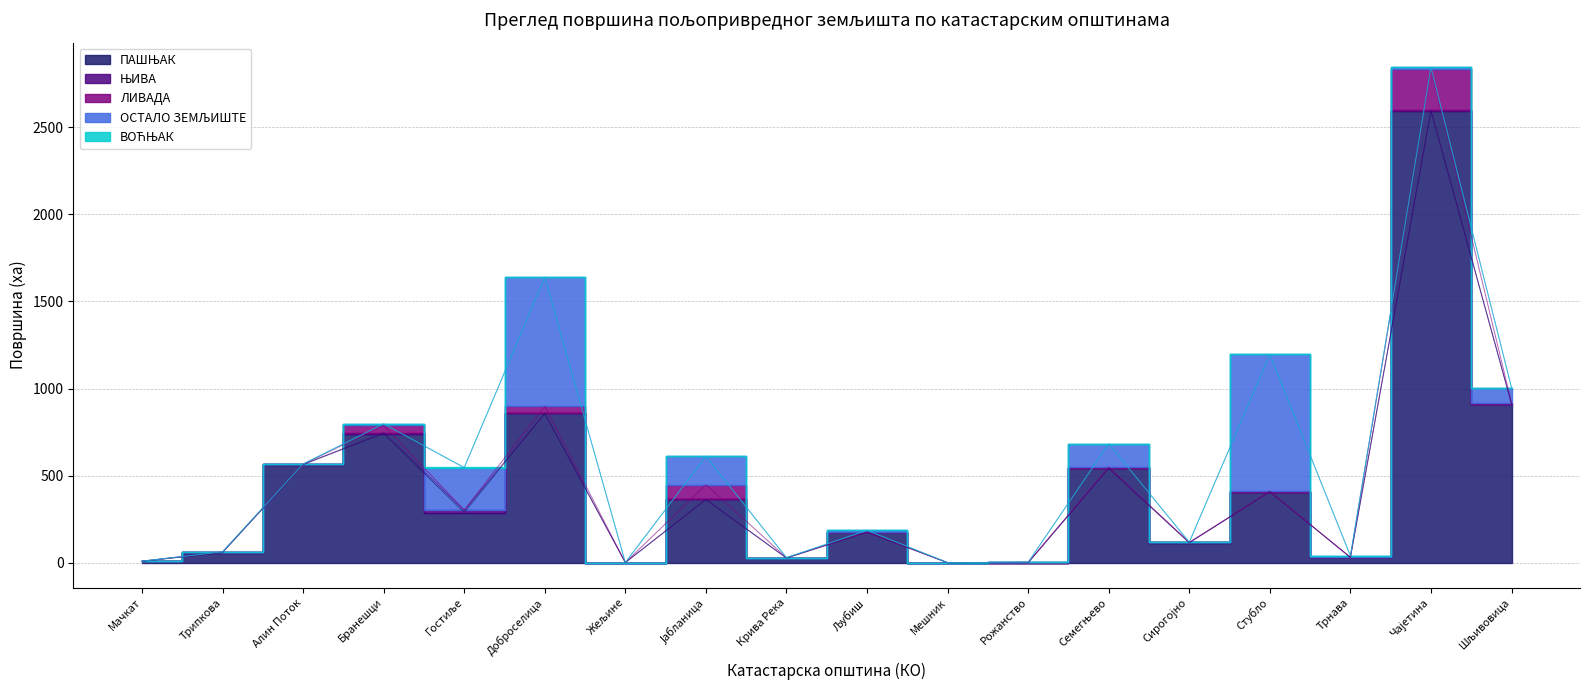

Rank the series at Алин Поток from highest to lowest value.

ПАШЊАК, ОСТАЛО ЗЕМЉИШТЕ, ЊИВА, ЛИВАДА, ВОЋЊАК